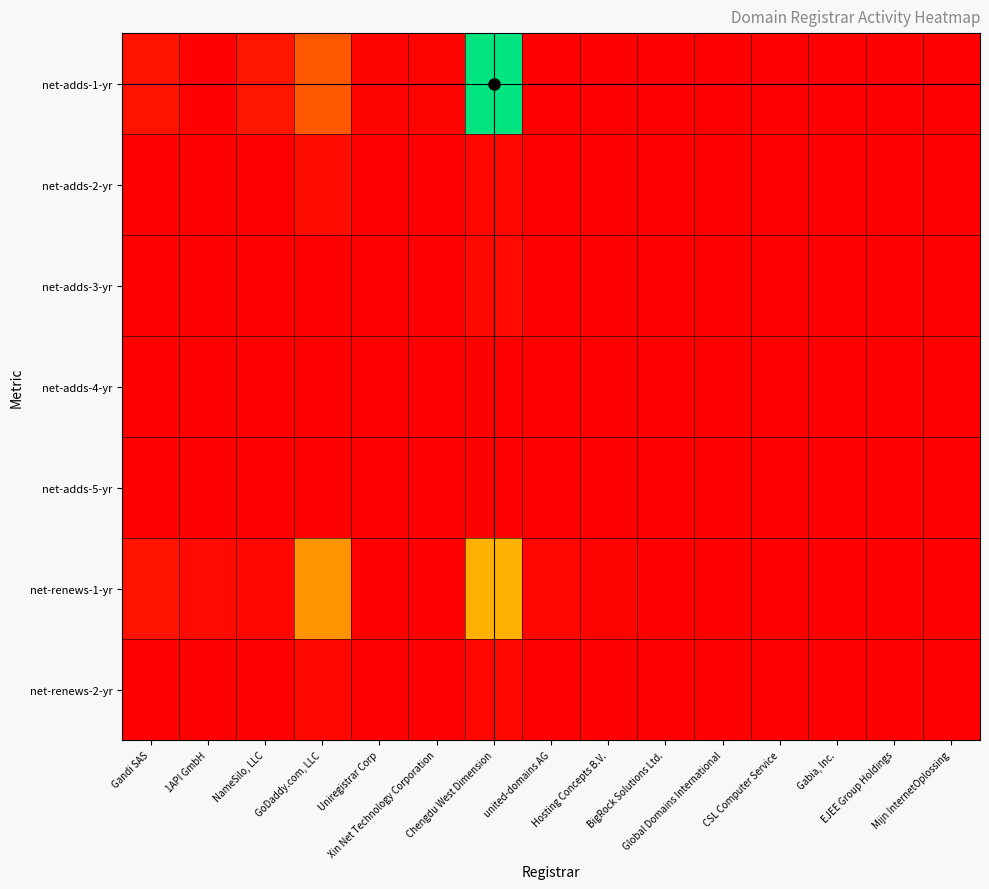

Which series has the largest range (max minus min)?

net-adds-1-yr